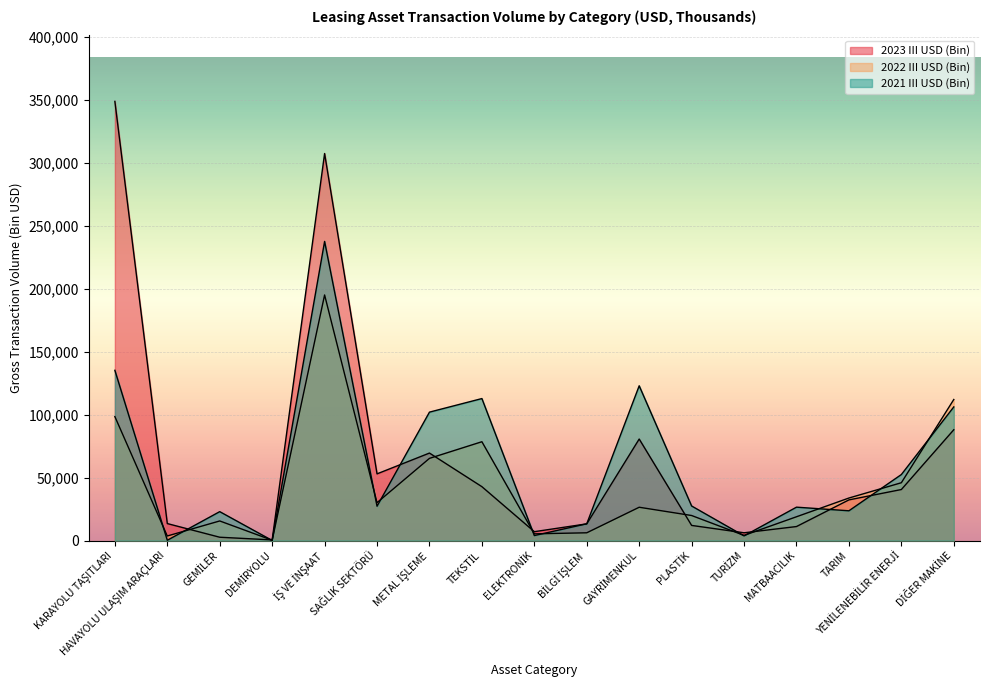

Count the number of categories in the chart.

17